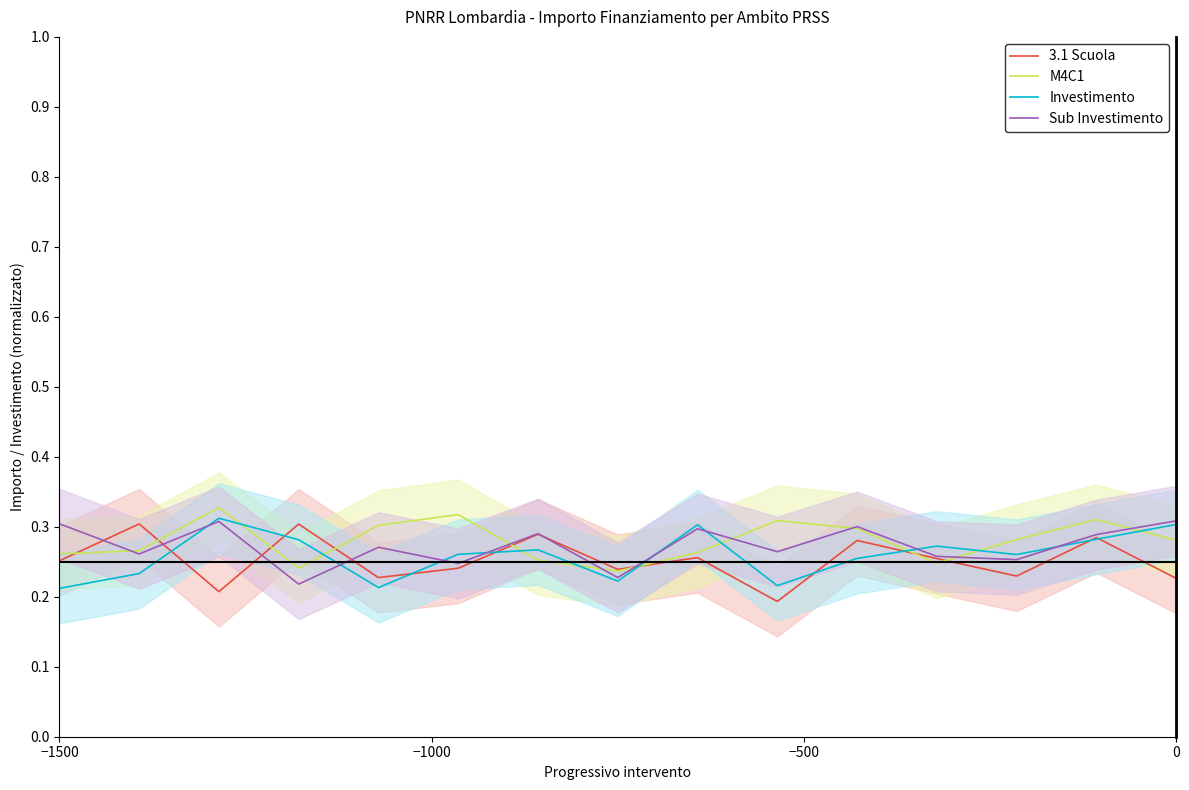

The 3.1 Scuola series shows 0.1 at 0. True or false?

False